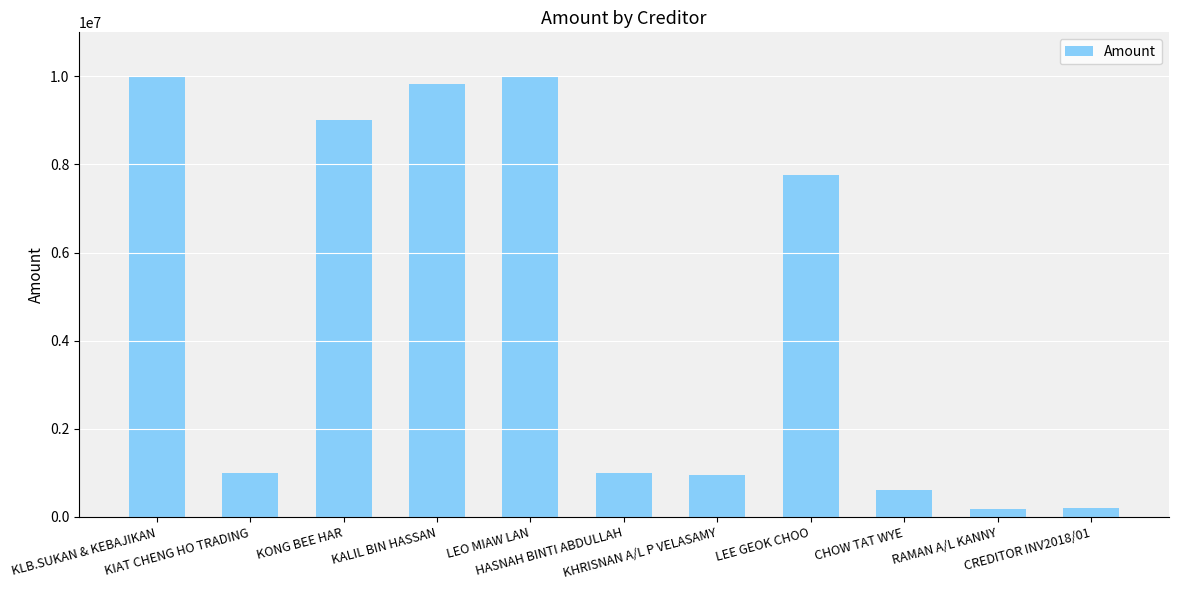

True or false: the data shows 965223.7 at CHOW TAT WYE.

False